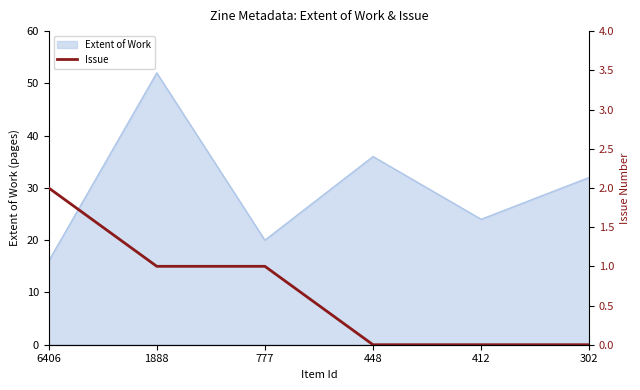

The Extent of Work series shows 23 at 6406. True or false?

False